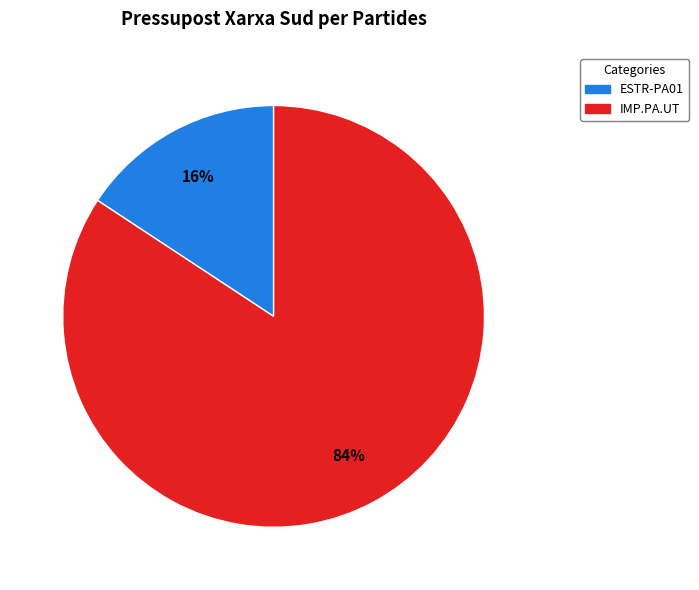

Rank the categories by value from lowest to highest.

ESTR-PA01, IMP.PA.UT